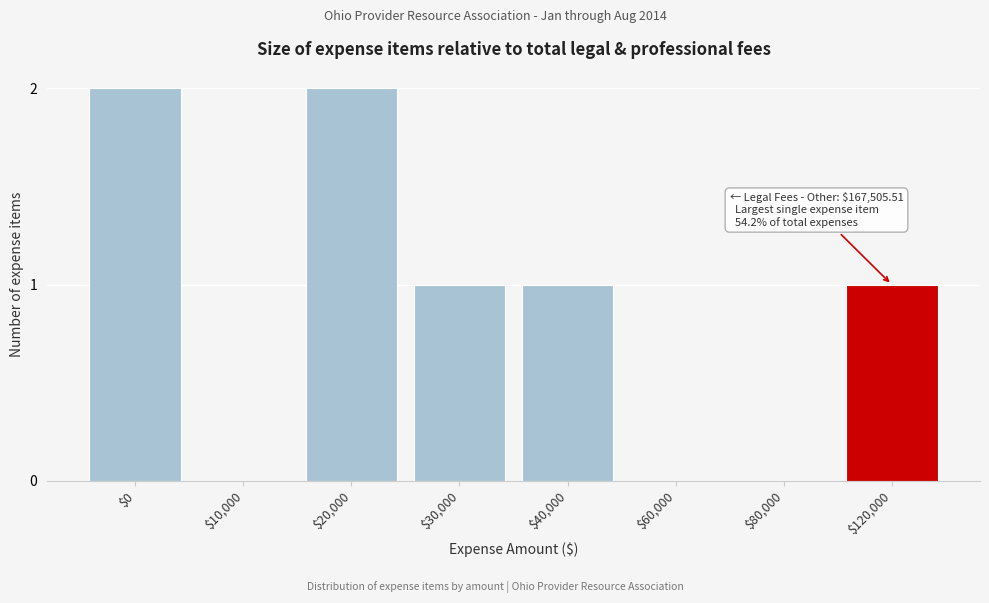

What is the sum of all values?

7